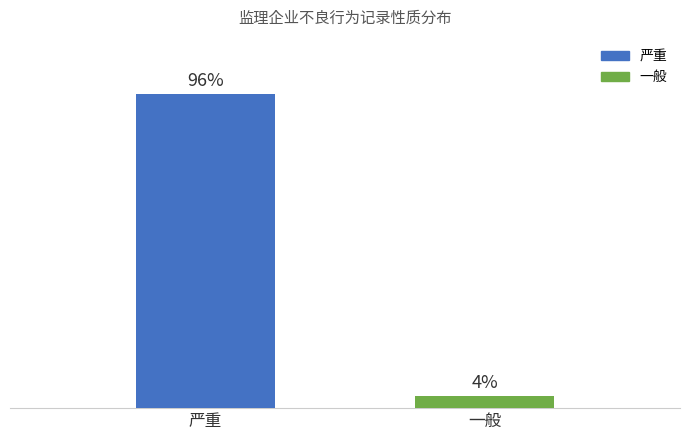

Are the bars horizontal?

No